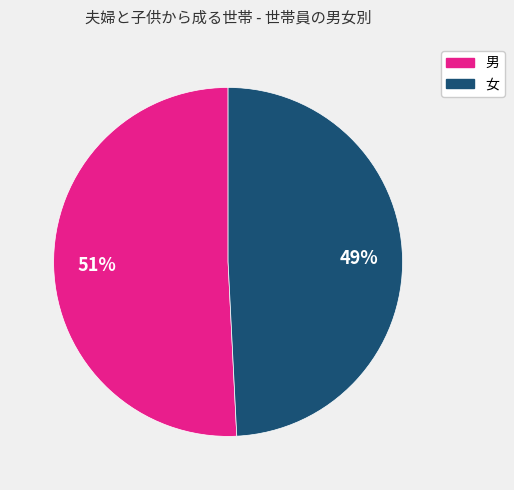

What is the largest slice in the pie chart?

男